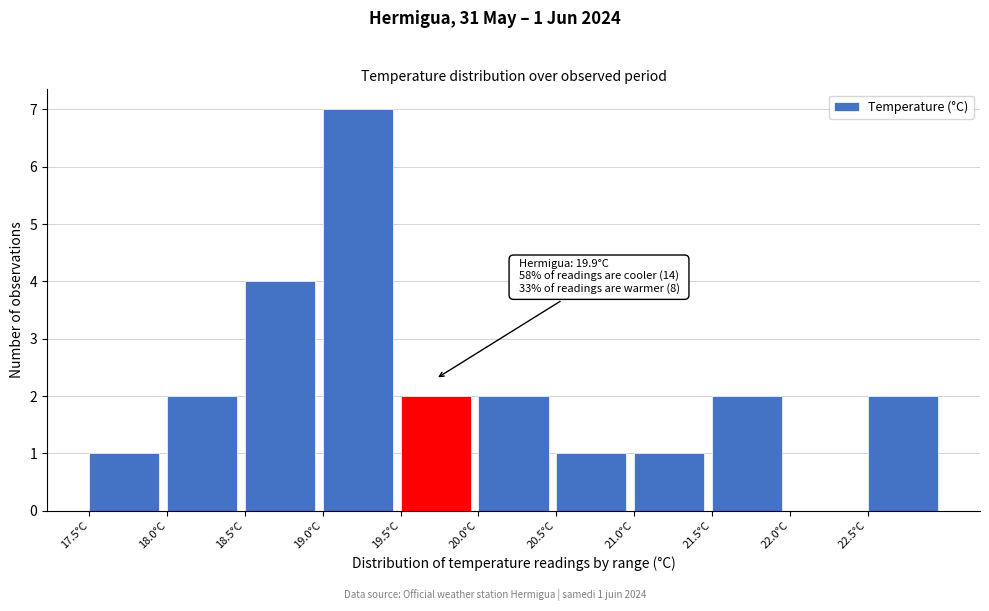

Over which range of the x-axis is the bar tallest?

19.0 to 19.5